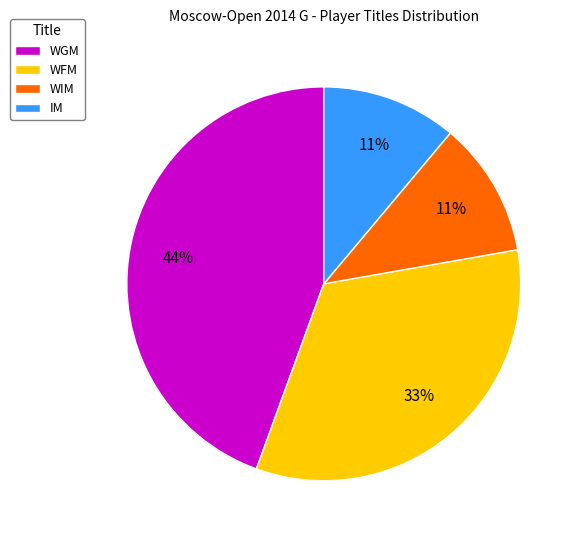

How many segments does this pie chart have?

4